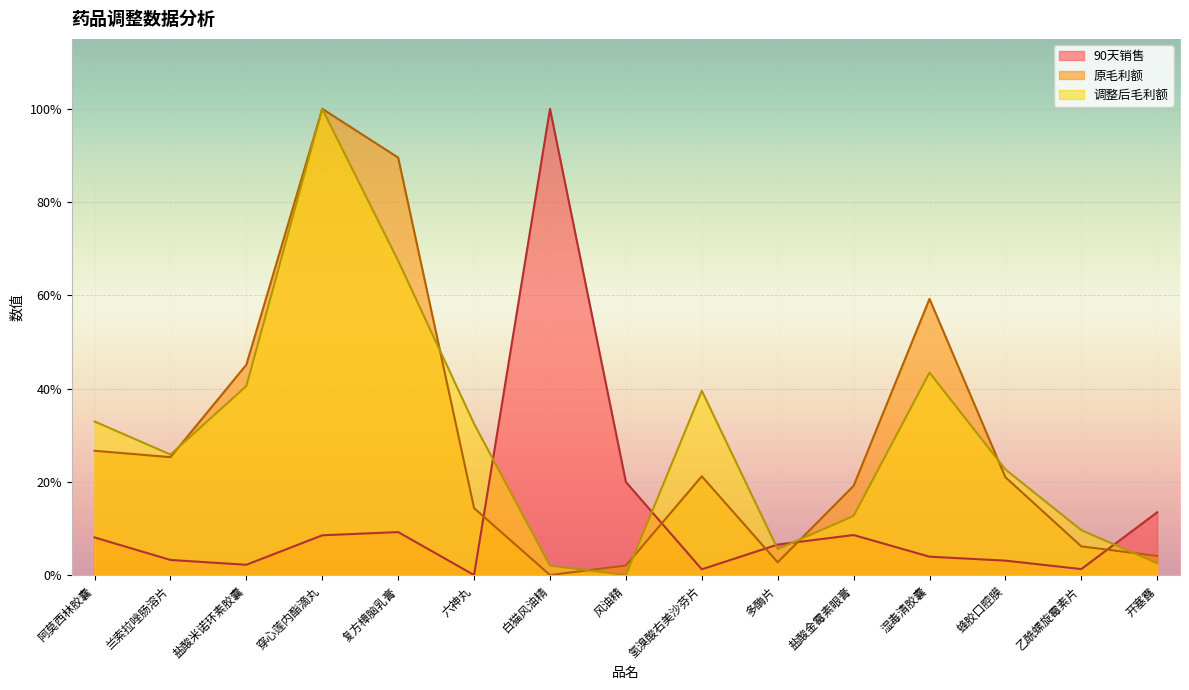

At which label does 原毛利额 reach its minimum?

白猫风油精